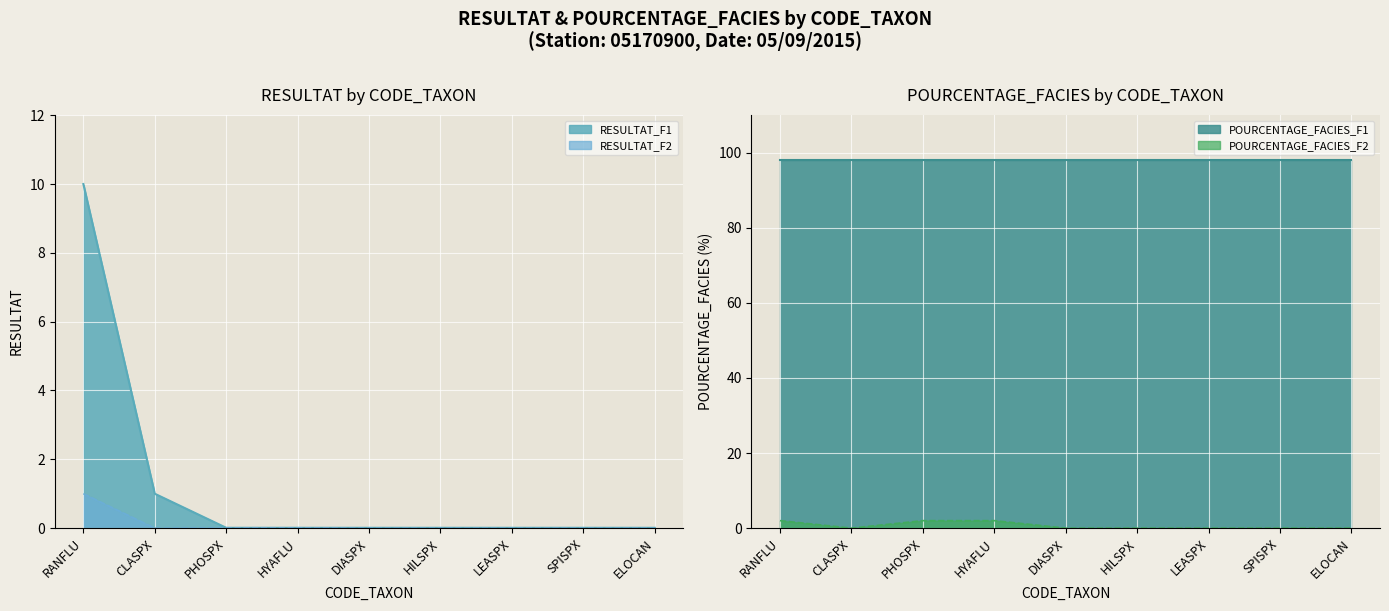

Does the chart display data point markers on the line(s)?

No